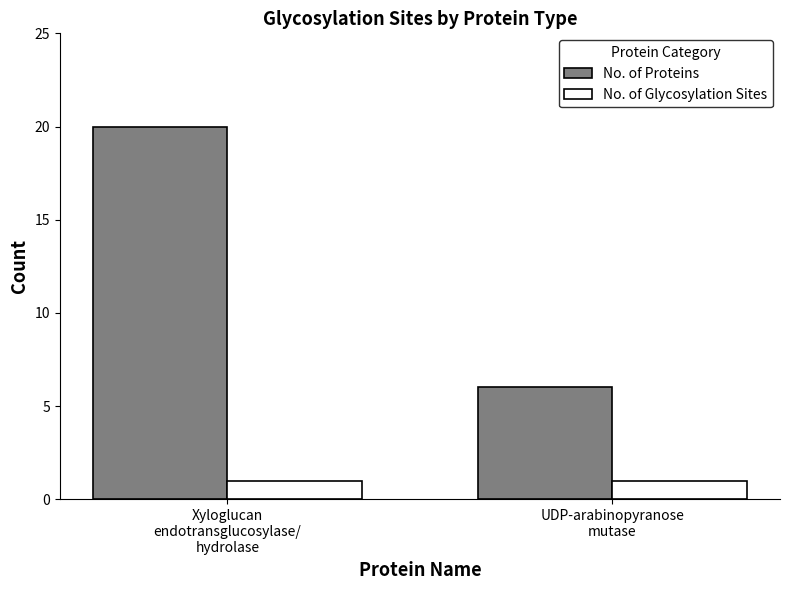

True or false: No. of Proteins has a value of 11 at UDP-arabinopyranose
mutase.

False